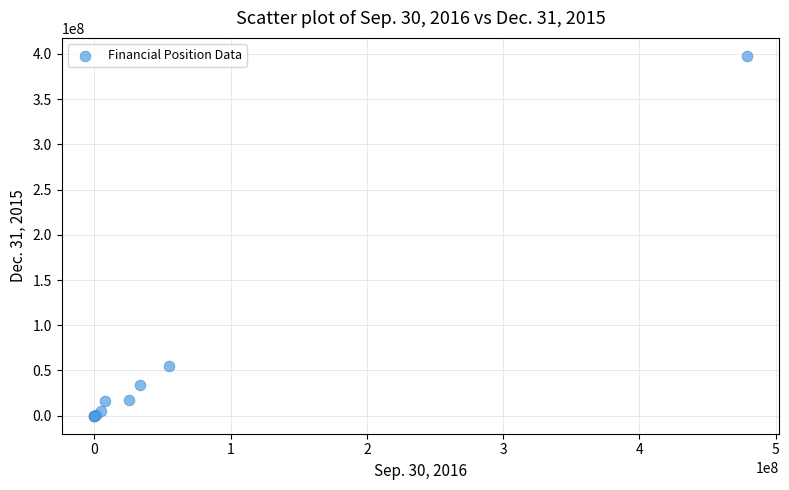

What Y value in the scatter plot is closest to 198881500?

55000000.0